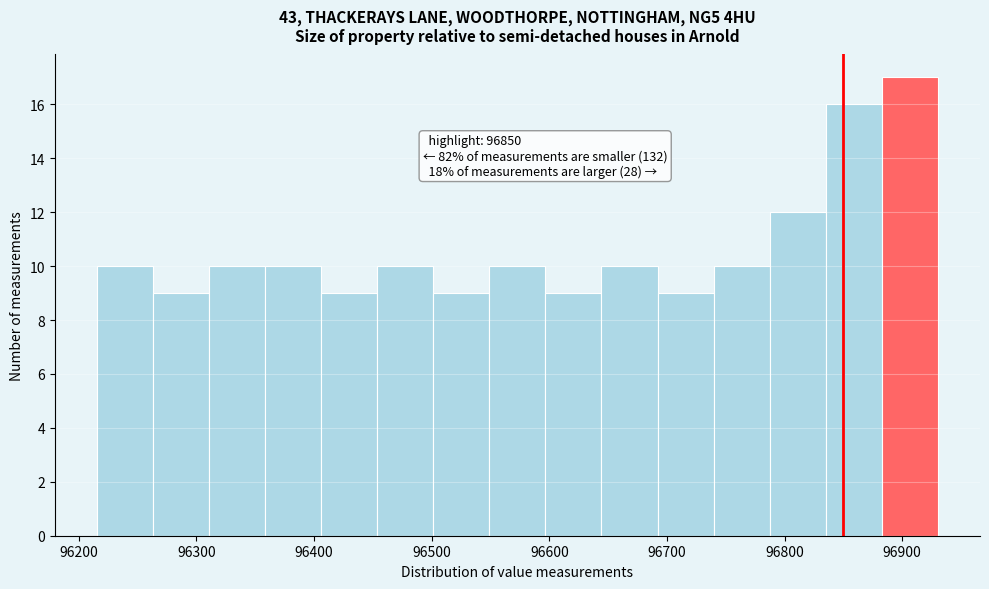

Over which range of the x-axis is the bar tallest?

96880 to 96930